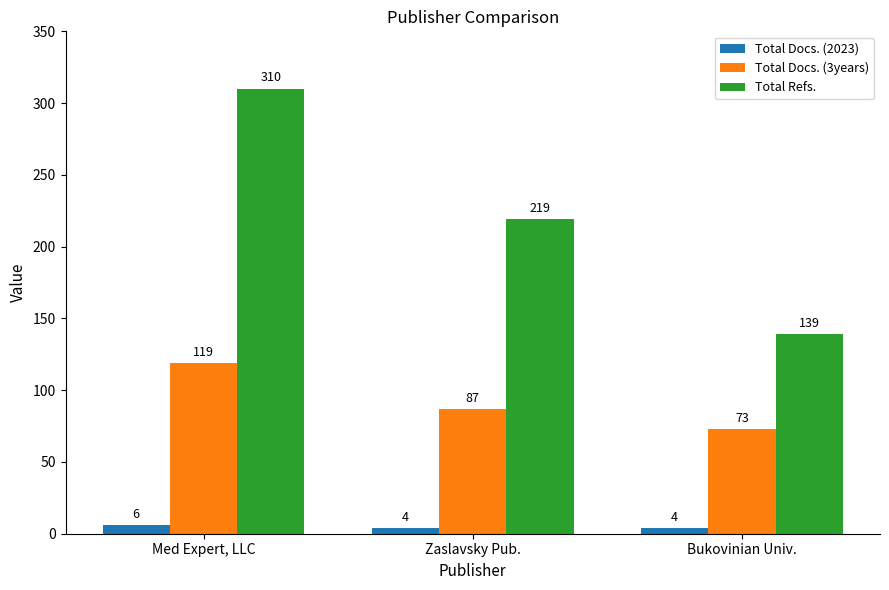

Which label corresponds to the largest value in the chart?

Med Expert, LLC